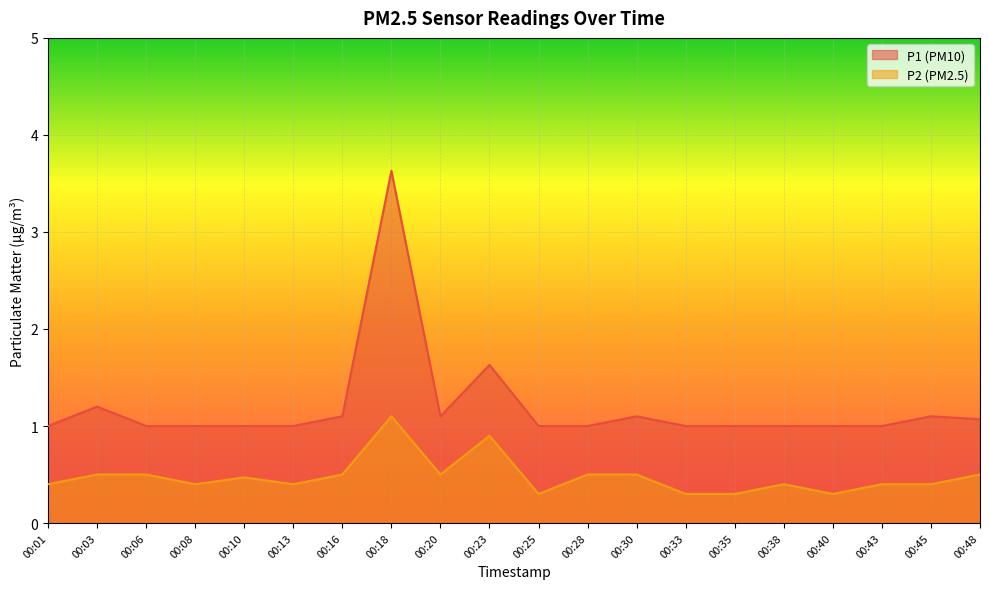

At which label is P1 closest to 2?

00:23